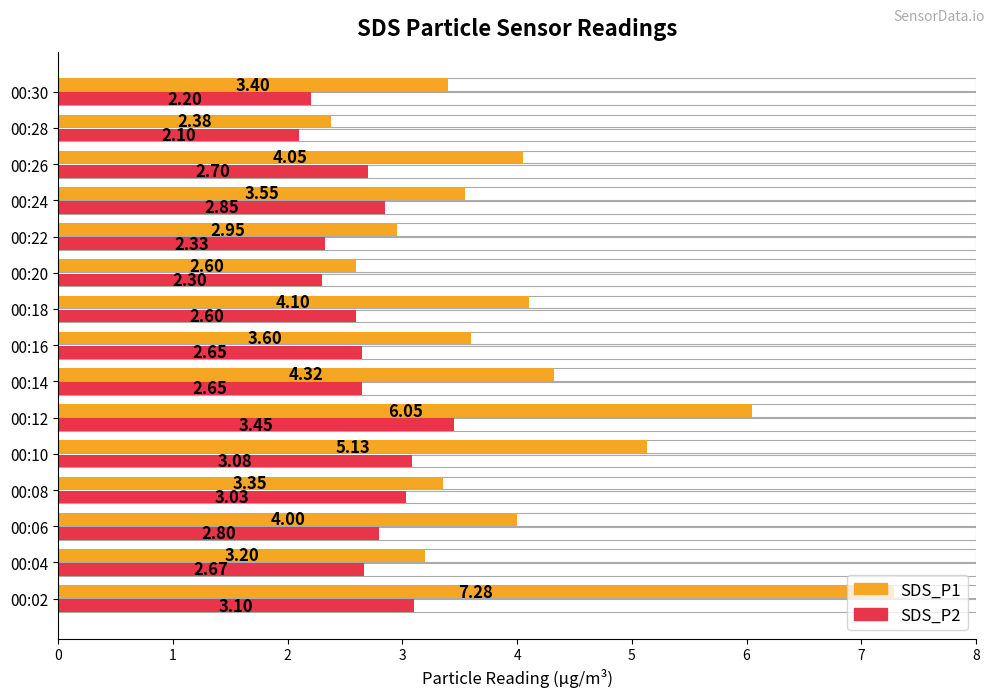

At how many categories does at least one series exceed 6?

2